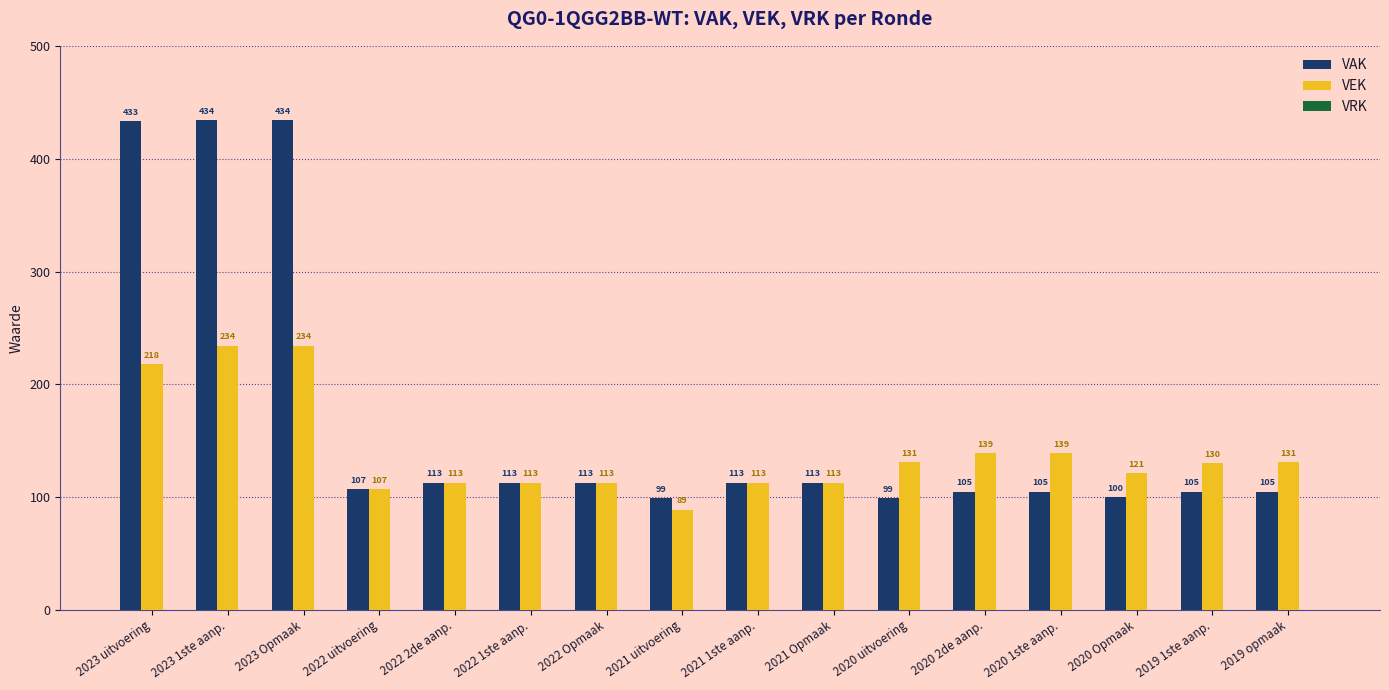

What is the label of the 5th bar from the right?

2020 2de aanp.